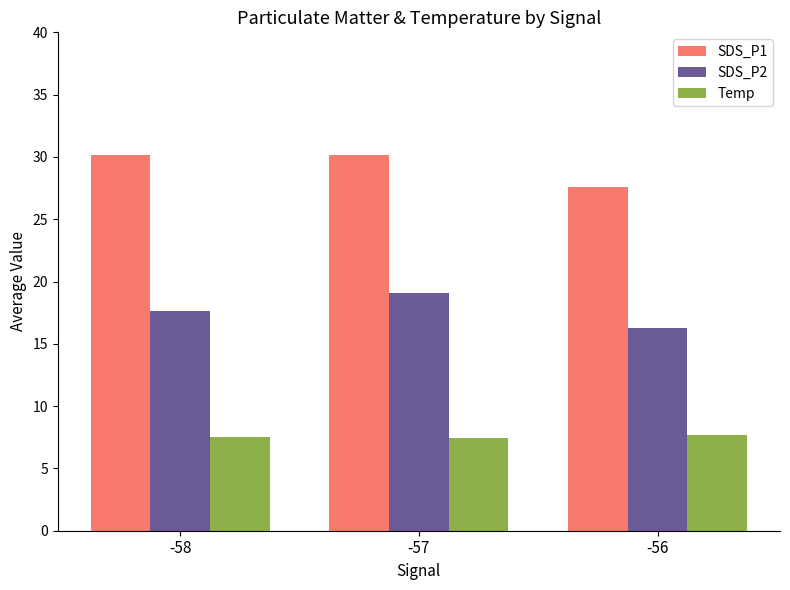

How many groups of bars are there?

3